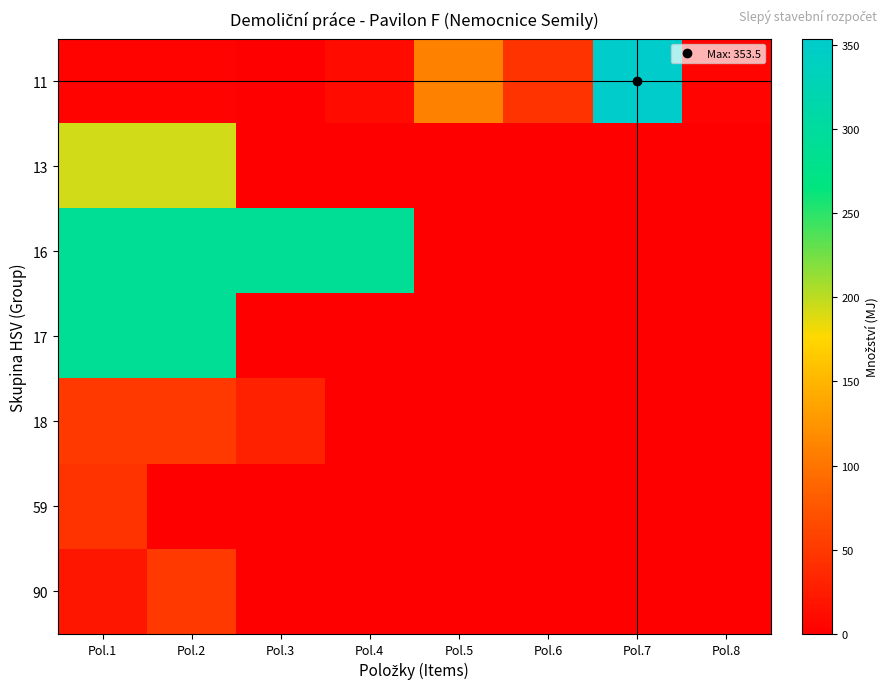

Reading left to right, extract all data points from this chart.

11: Pol.1=4.0	Pol.2=4.0	Pol.3=1.0	Pol.4=10.0	Pol.5=110.0	Pol.6=45.0	Pol.7=353.5	Pol.8=5.0
13: Pol.1=192.9	Pol.2=192.9	Pol.3=0.0	Pol.4=0.0	Pol.5=0.0	Pol.6=0.0	Pol.7=0.0	Pol.8=0.0
16: Pol.1=290.2	Pol.2=290.2	Pol.3=290.2	Pol.4=290.2	Pol.5=0.0	Pol.6=0.0	Pol.7=0.0	Pol.8=0.0
17: Pol.1=290.2	Pol.2=290.2	Pol.3=0.0	Pol.4=0.0	Pol.5=0.0	Pol.6=0.0	Pol.7=0.0	Pol.8=0.0
18: Pol.1=50.0	Pol.2=50.0	Pol.3=30.0	Pol.4=0.0	Pol.5=0.0	Pol.6=0.0	Pol.7=0.0	Pol.8=0.0
59: Pol.1=45.0	Pol.2=0.0	Pol.3=0.0	Pol.4=0.0	Pol.5=0.0	Pol.6=0.0	Pol.7=0.0	Pol.8=0.0
90: Pol.1=20.0	Pol.2=50.0	Pol.3=0.0	Pol.4=0.0	Pol.5=0.0	Pol.6=0.0	Pol.7=0.0	Pol.8=0.0